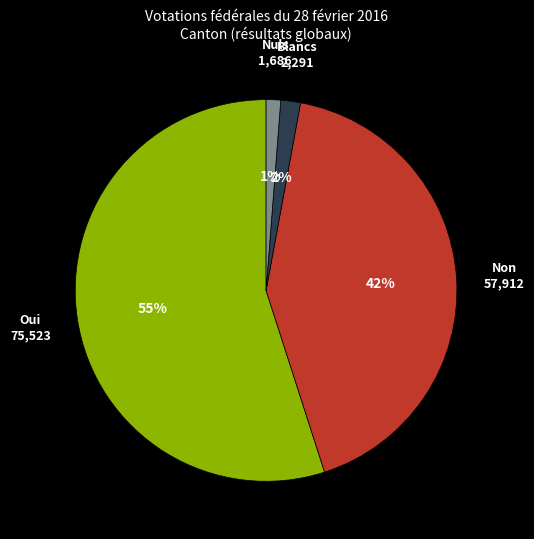

Does any single category account for the majority?

Yes